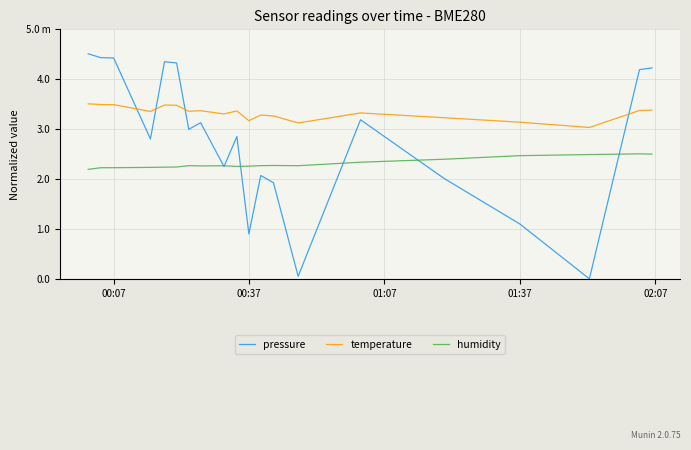

Rank the series by their maximum value, from lowest to highest.

humidity, temperature, pressure